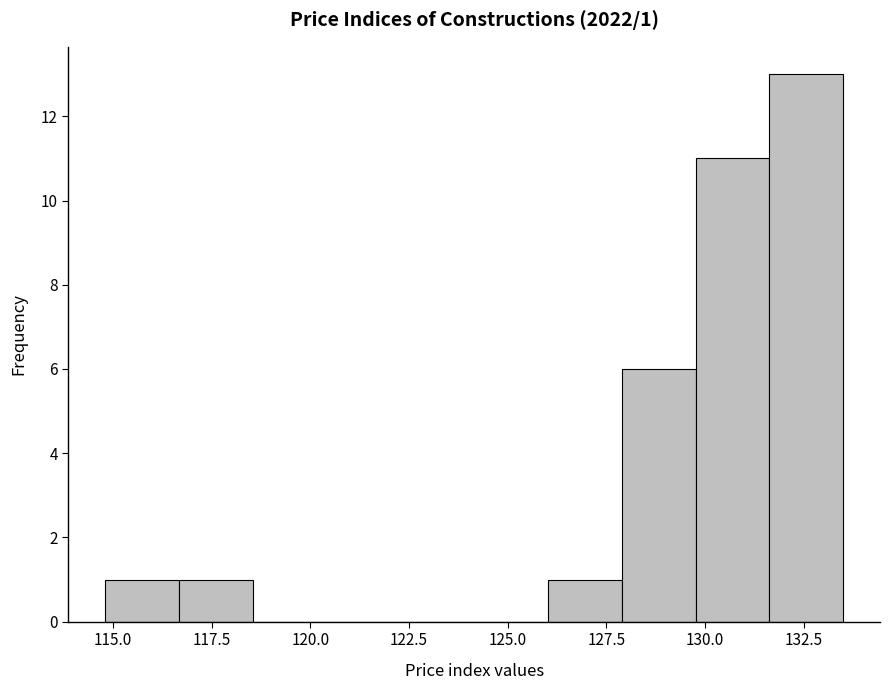

Read against the x-axis, roughly where is the centre of the tallest bar?

132.5